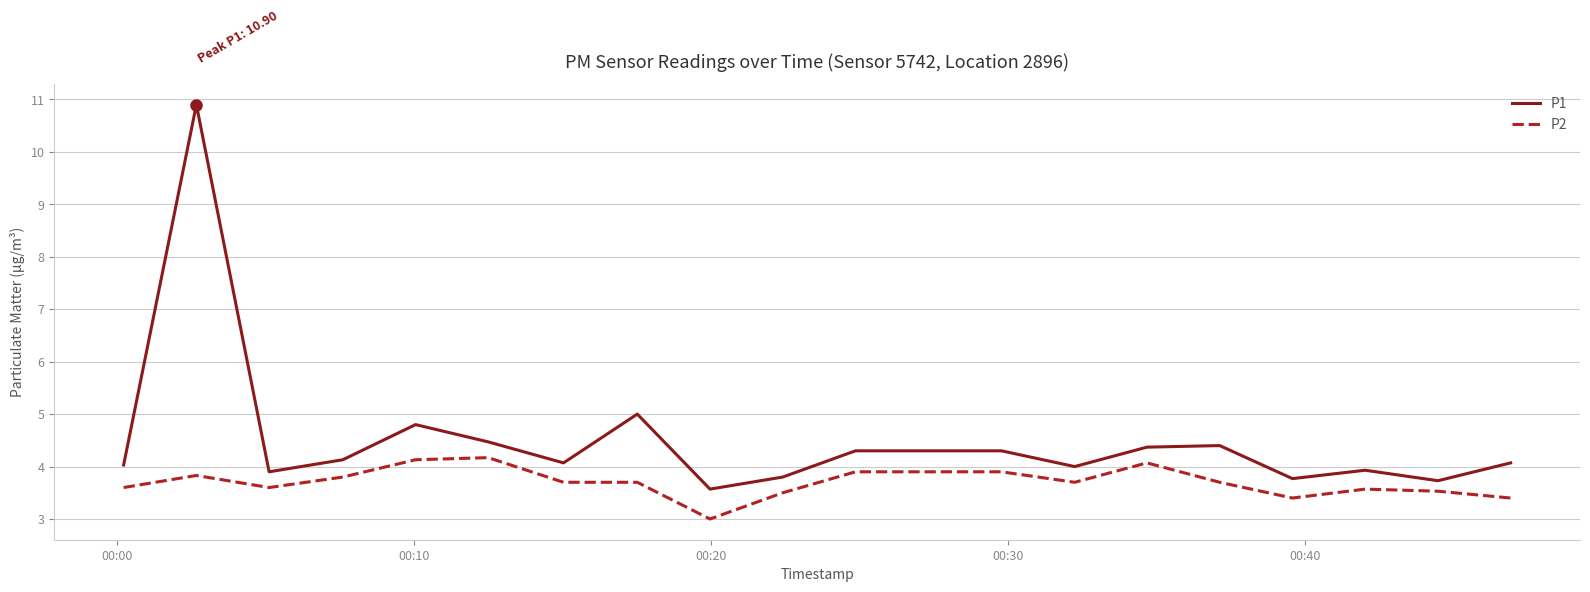

What is the difference between the second highest and minimum values in the P2 series?

1.1